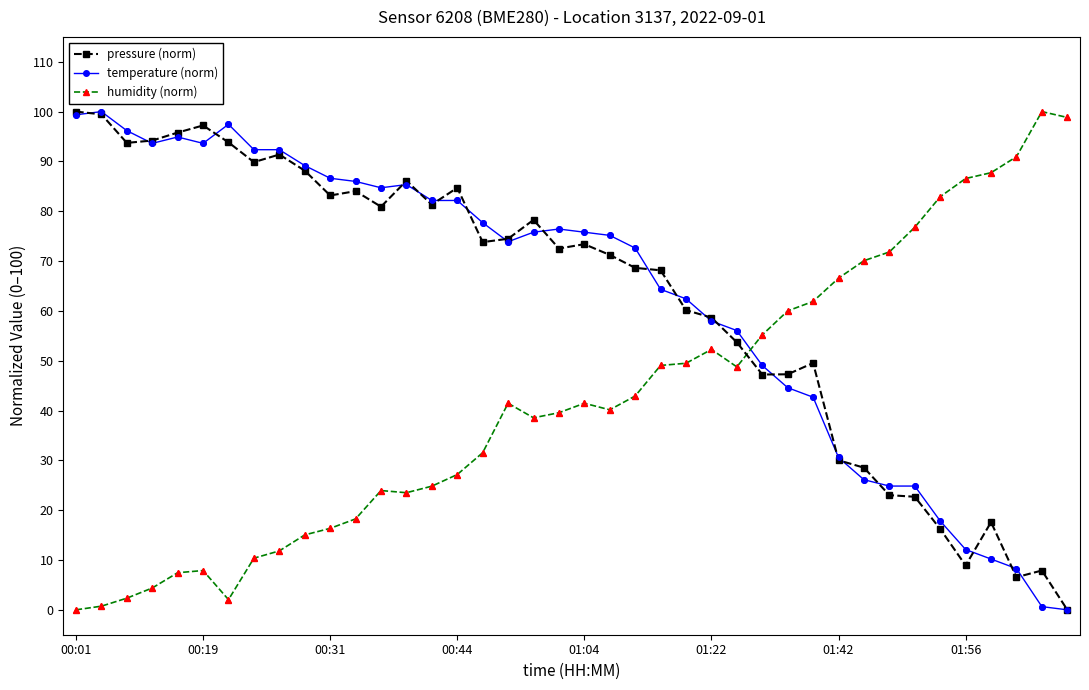

What is the value of the temperature (norm) point at the 34th from the left?

24.8